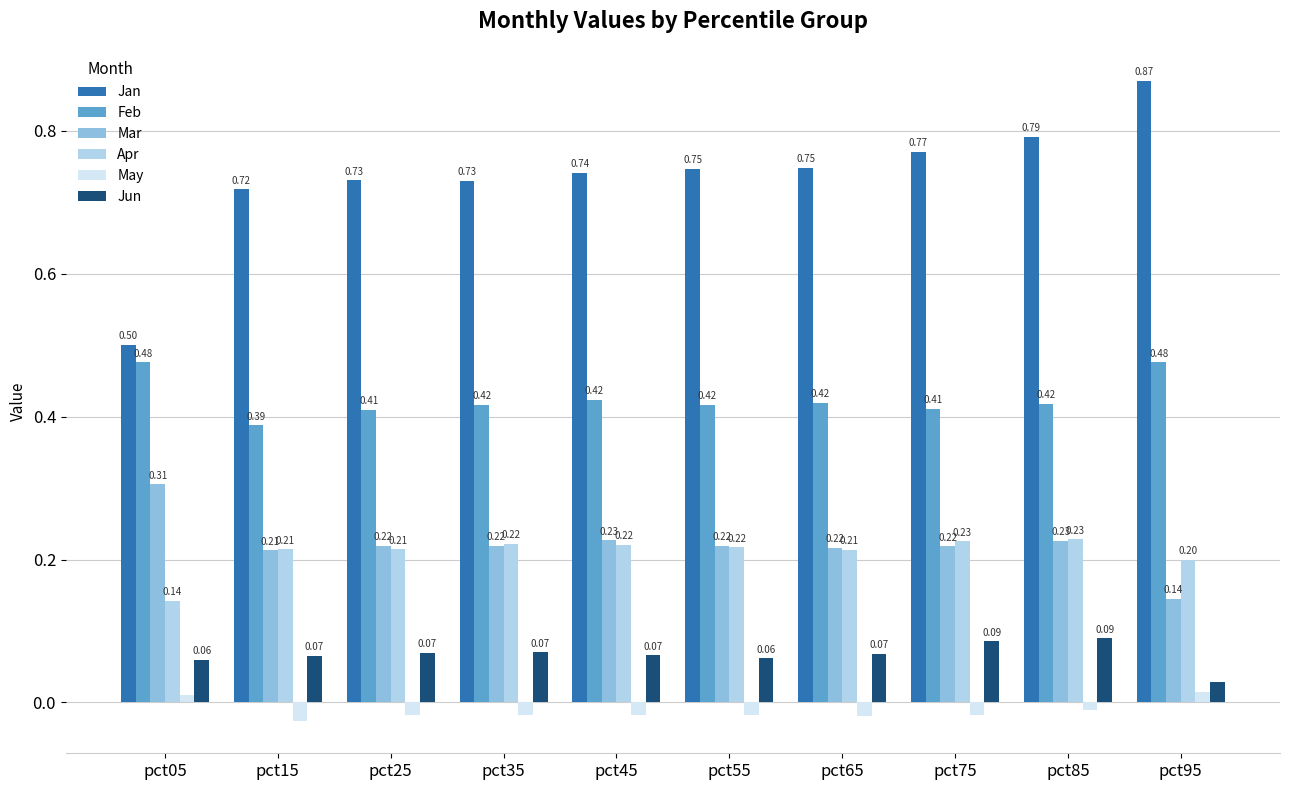

At how many categories does at least one series exceed 0?

10